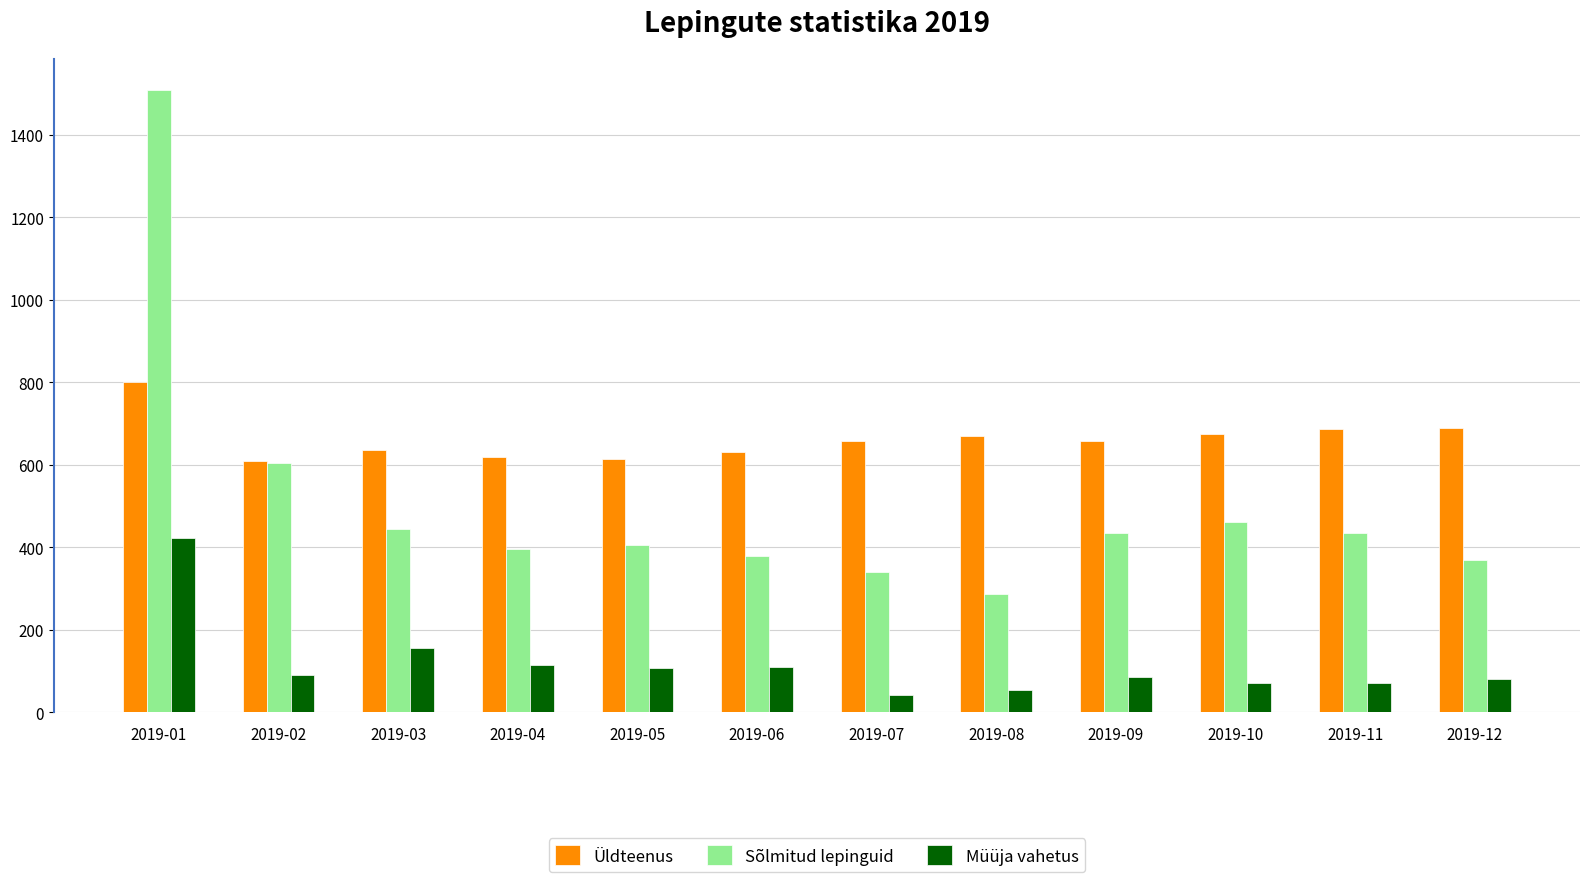

At 2019-07, list the series in order from smallest to largest.

Müüja vahetus, Sõlmitud lepinguid, Üldteenus